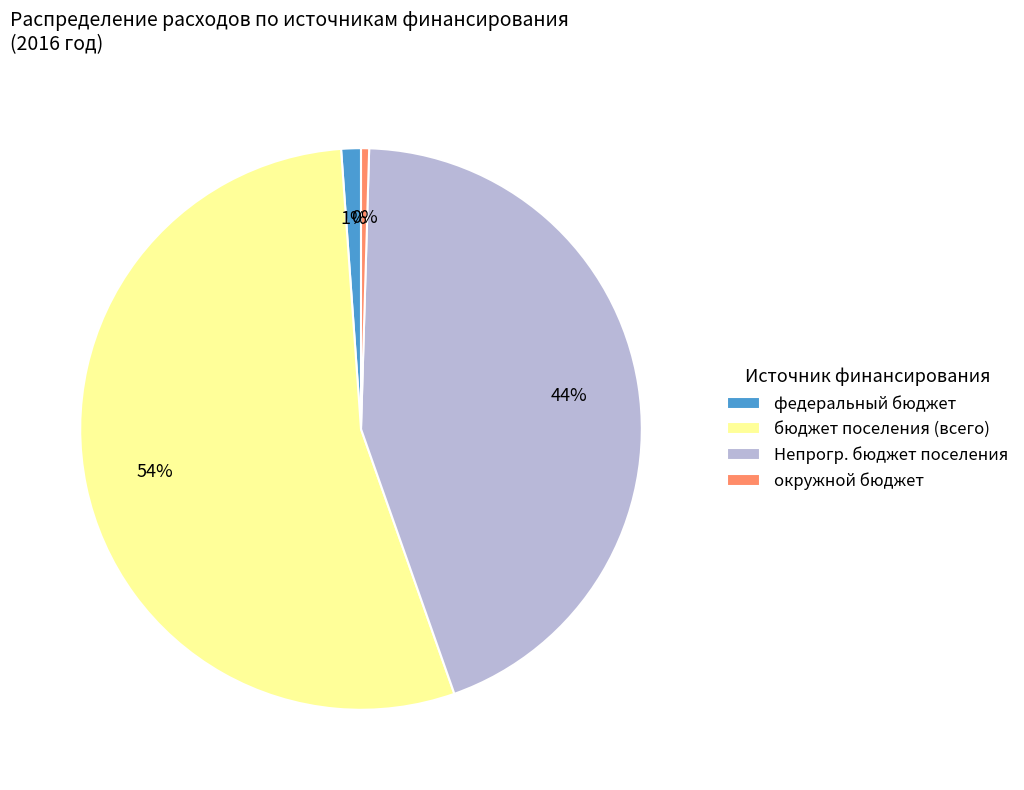

Between окружной бюджет and Непрогр. бюджет поселения, which is larger?

Непрогр. бюджет поселения